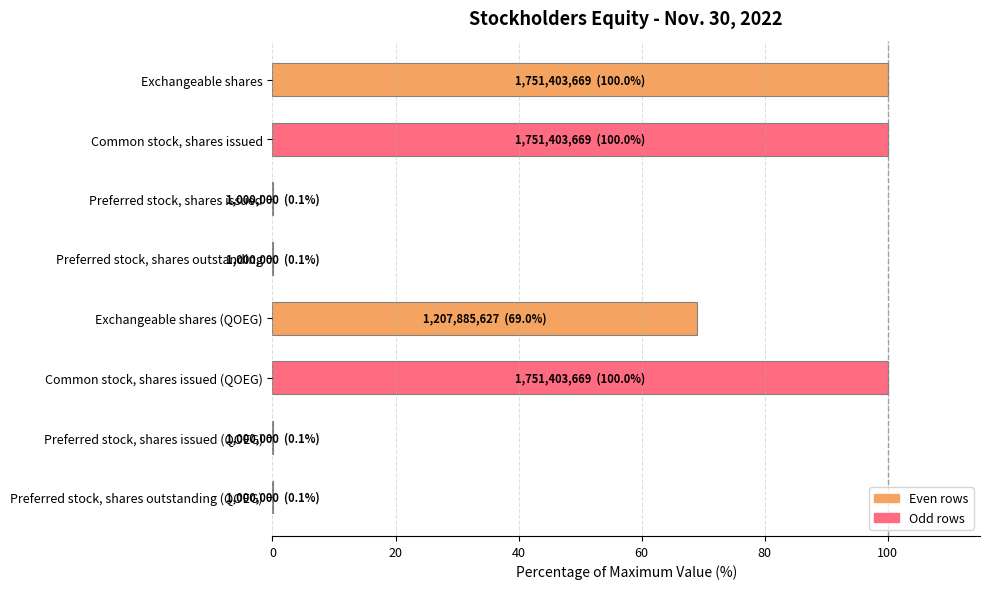

How many values exceed 68?

4